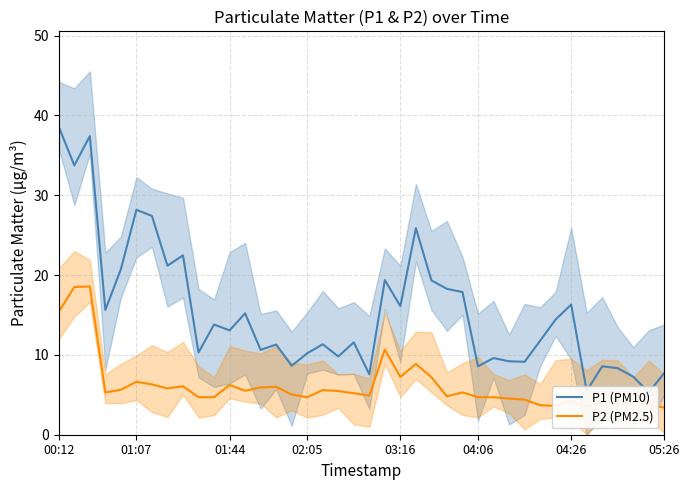

True or false: P2 (PM2.5) and P1 (PM10) cross at least once.

False